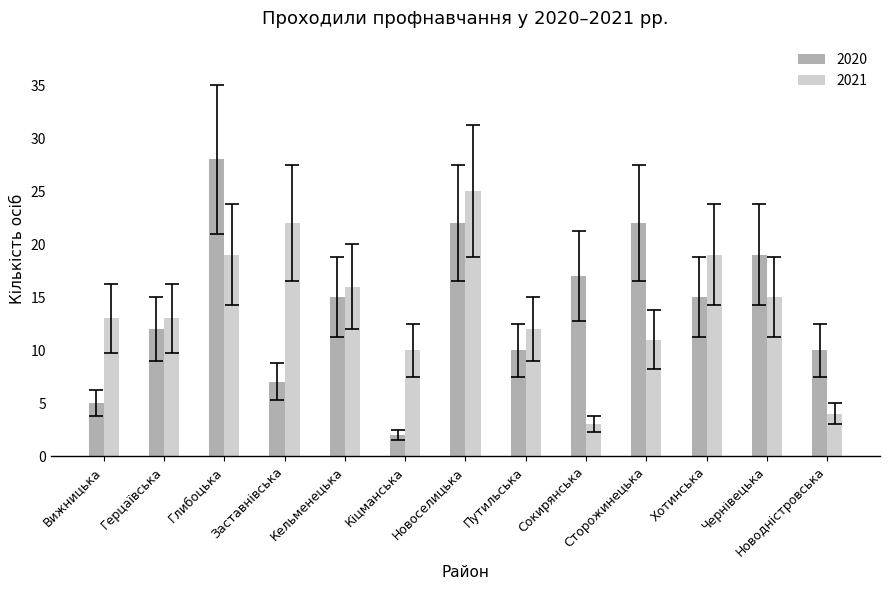

True or false: 2021 has a value of 31 at Хотинська.

False